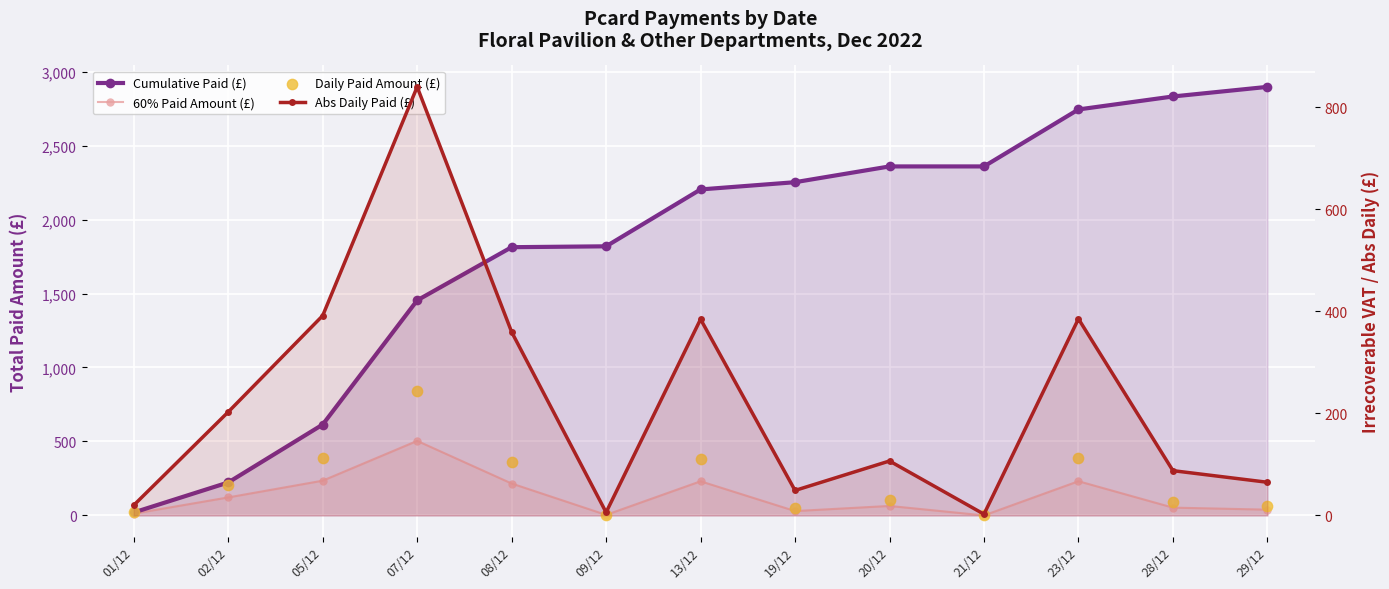

Which series reaches the minimum Y coordinate?

60% Paid Amount (£)